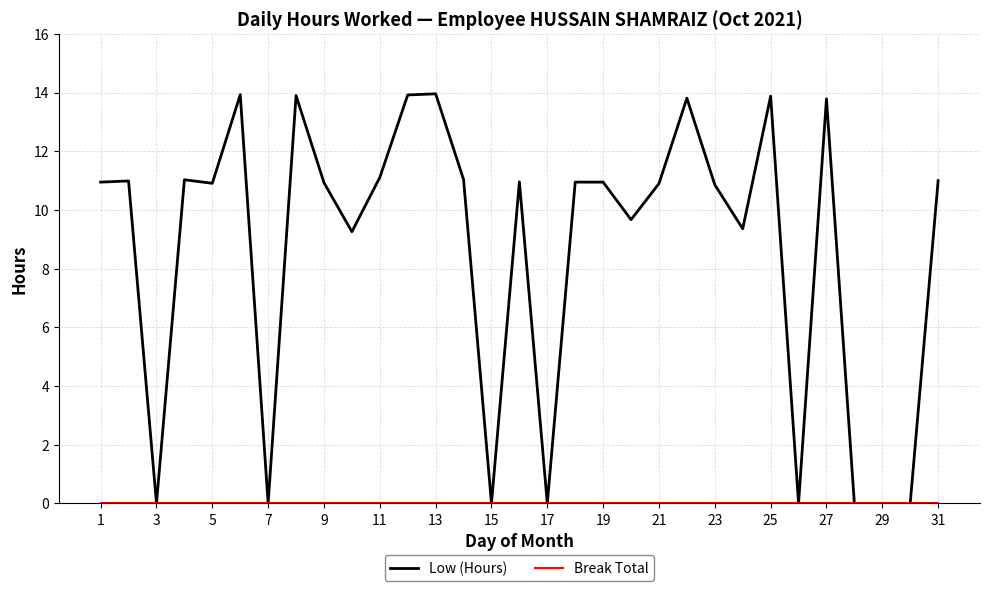

Which series has the largest total across all categories?

Low (Hours)